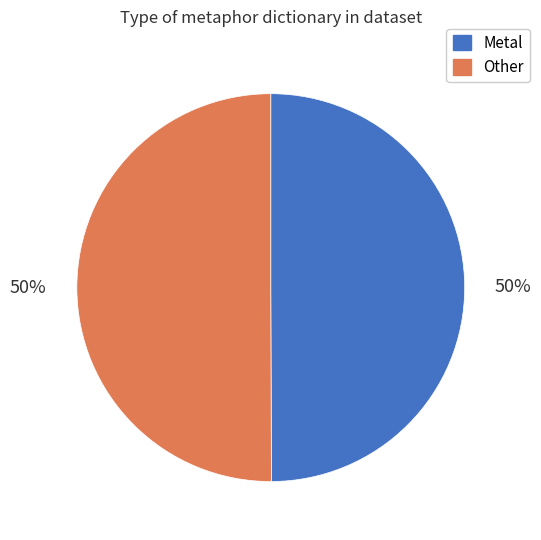

Is it true that Metal is 50% of the pie?

True